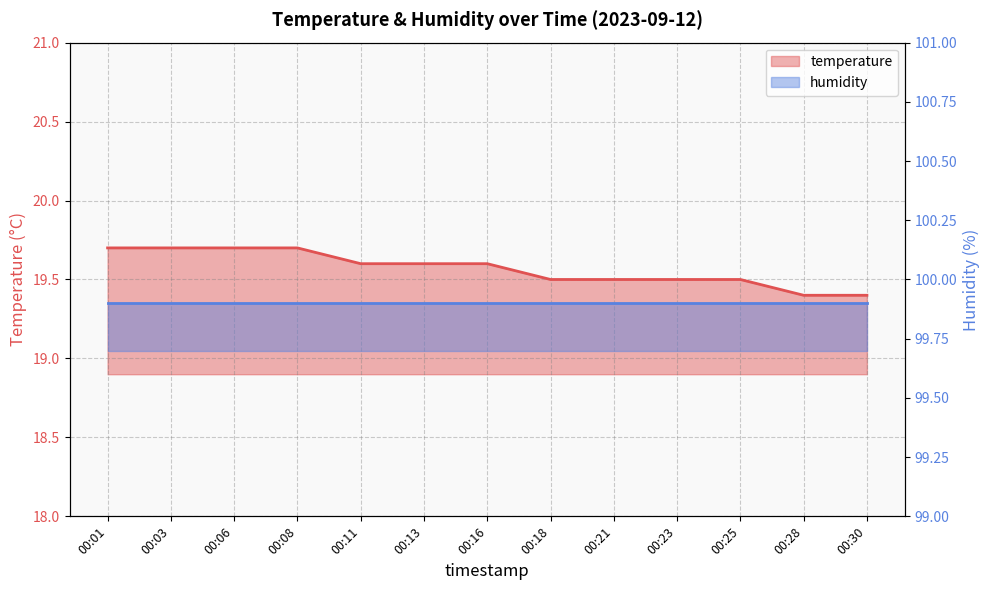

Reading left to right, extract all data points from this chart.

00:01=19.7	00:03=19.7	00:06=19.7	00:08=19.7	00:11=19.6	00:13=19.6	00:16=19.6	00:18=19.5	00:21=19.5	00:23=19.5	00:25=19.5	00:28=19.4	00:30=19.4